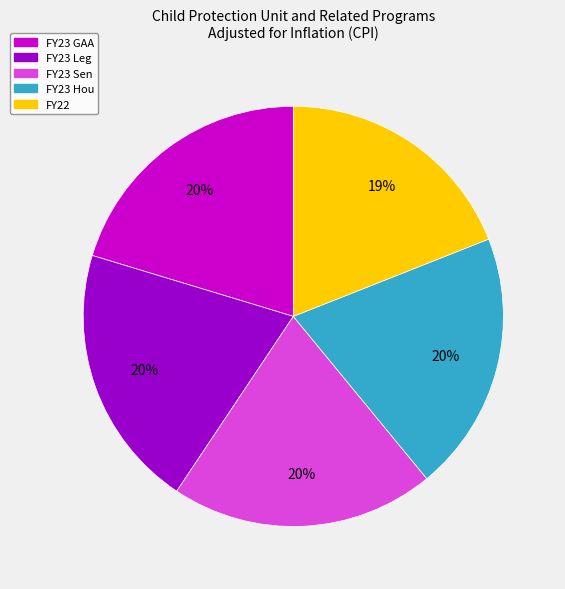

To the nearest percent, what is the combined percentage of FY23 Leg and FY23 Hou?

40%